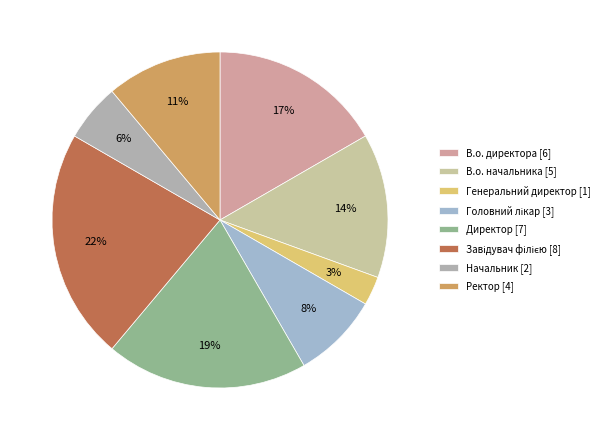

Rank the categories by value from lowest to highest.

Генеральний директор, Начальник, Головний лікар, Ректор, В.о. начальника, В.о. директора, Директор, Завідувач філією